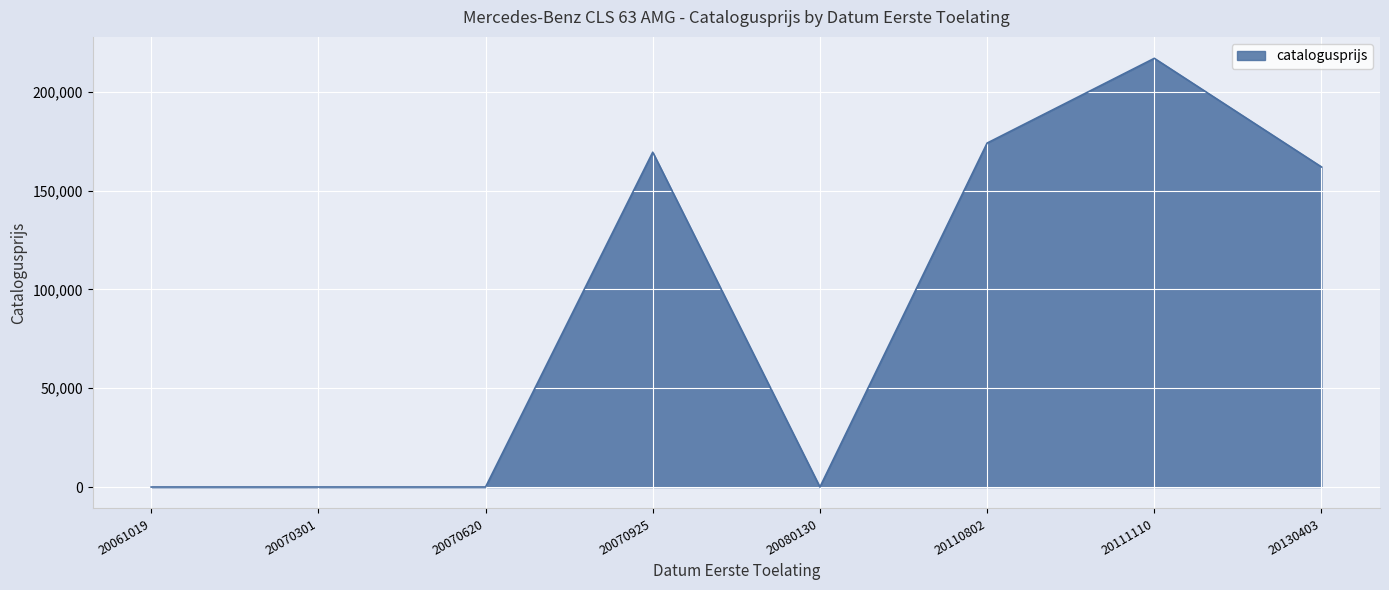

What is the change in value from 20070925 to 20130403?

-7461